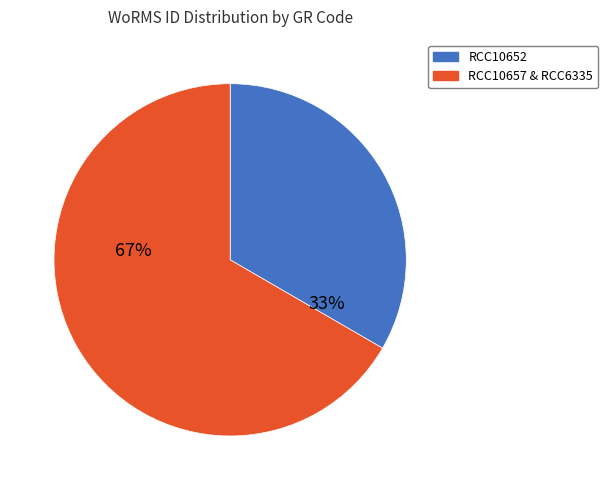

Is there any slice that represents more than half of the pie?

Yes